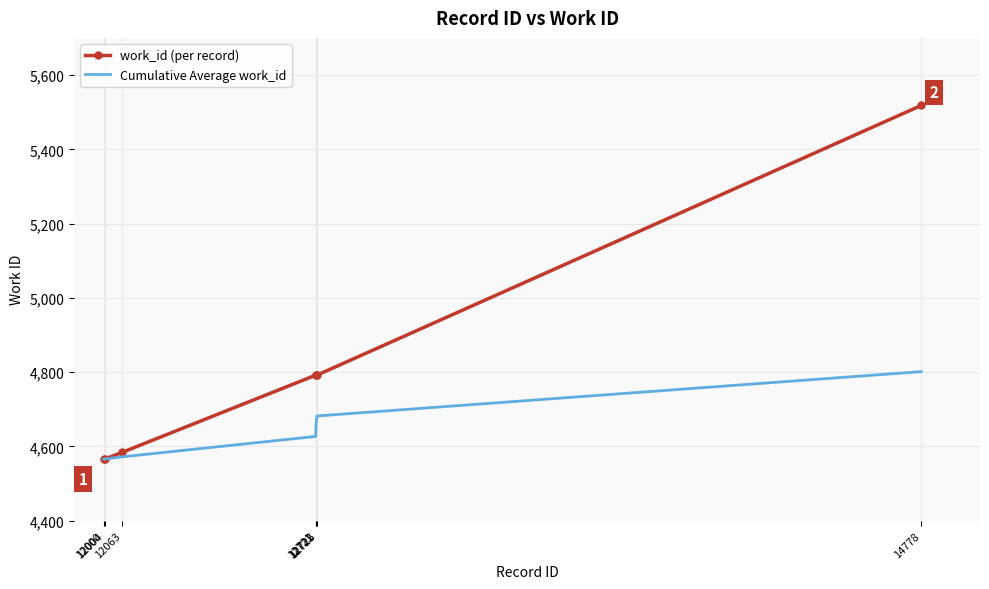

Rank the series by their maximum value, from highest to lowest.

work_id (per record), Cumulative Average work_id